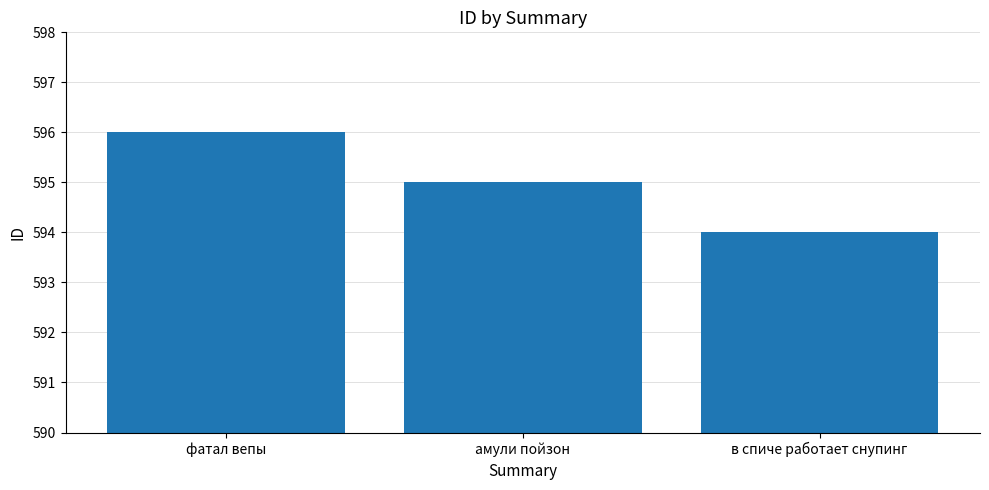

Are the bars grouped side by side (vs. stacked)?

No